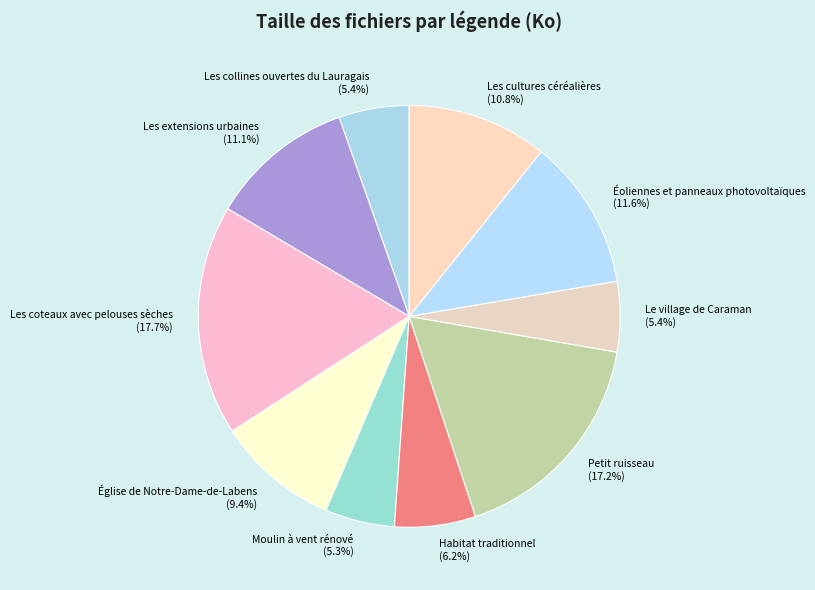

Is there a majority slice in this chart?

No